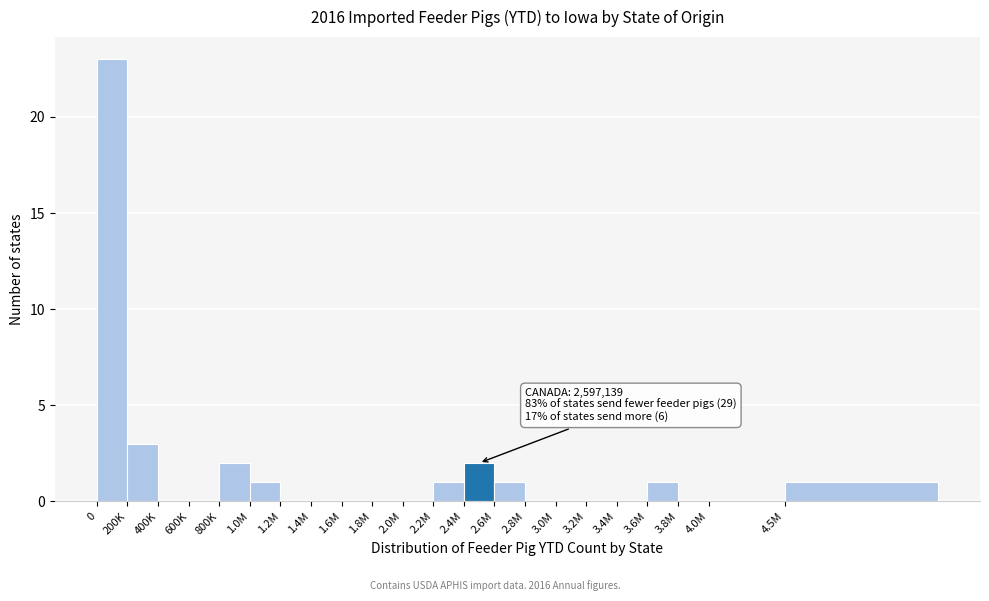

Reading right to left, transcribe all the data shown in this chart.

4.5M=1	4.0M=0	3.8M=0	3.6M=1	3.4M=0	3.2M=0	3.0M=0	2.8M=0	2.6M=1	2.4M=2	2.2M=1	2.0M=0	1.8M=0	1.6M=0	1.4M=0	1.2M=0	1.0M=1	800K=2	600K=0	400K=0	200K=3	0=23